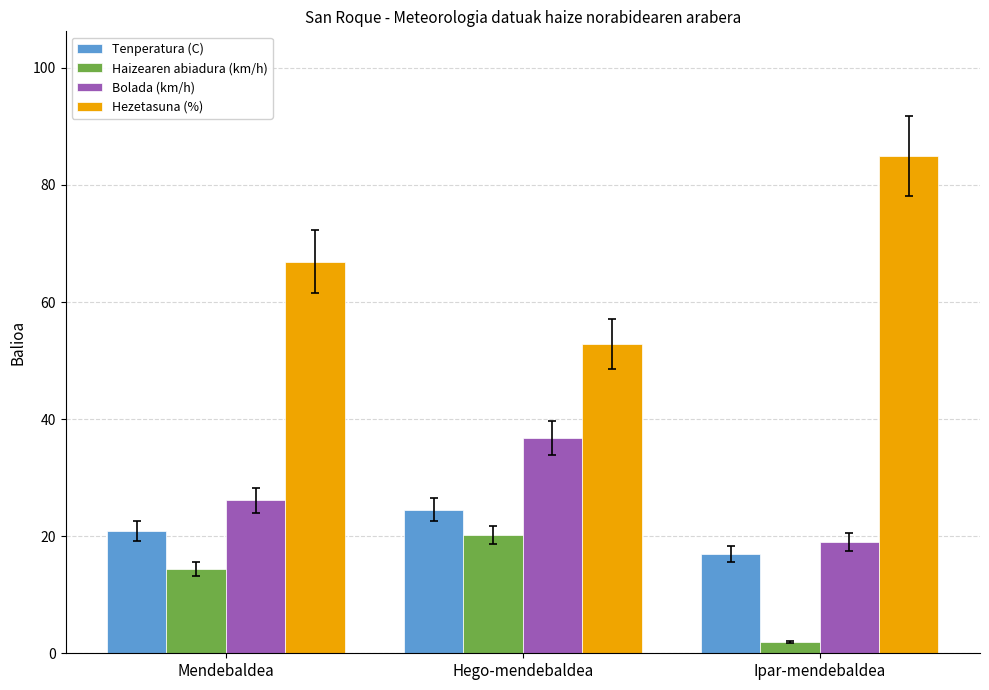

What is the greatest value displayed?

85.0